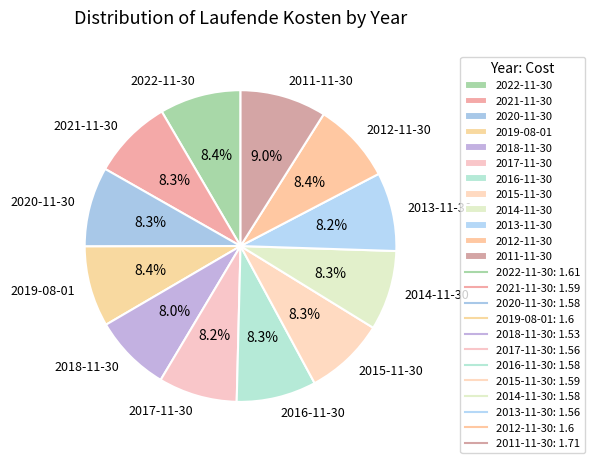

What percentage is the 2014-11-30 slice, to the nearest percent?

8%